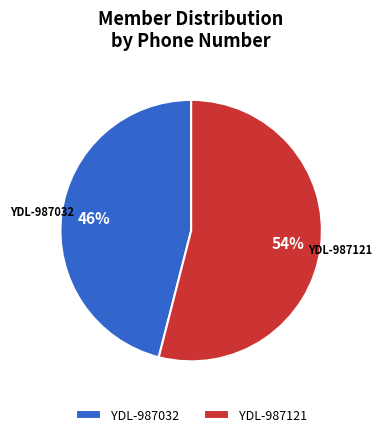

Which category has the smallest portion of the pie?

YDL-987032